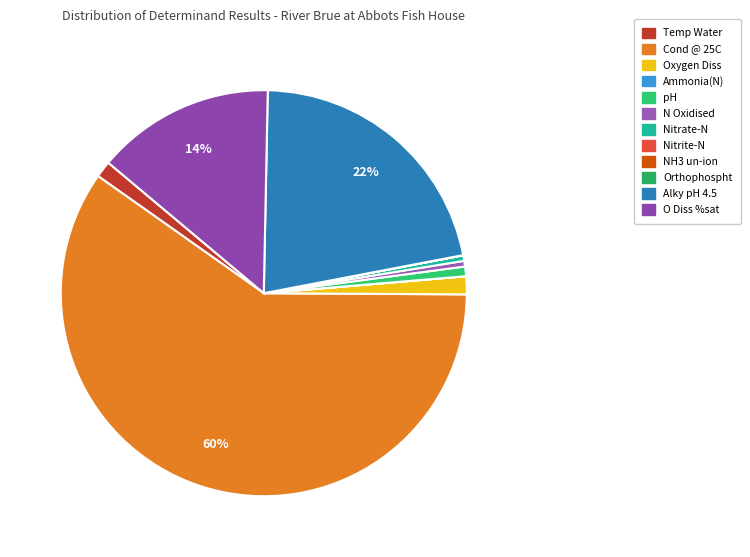

Is it true that O Diss %sat is 14% of the pie?

True